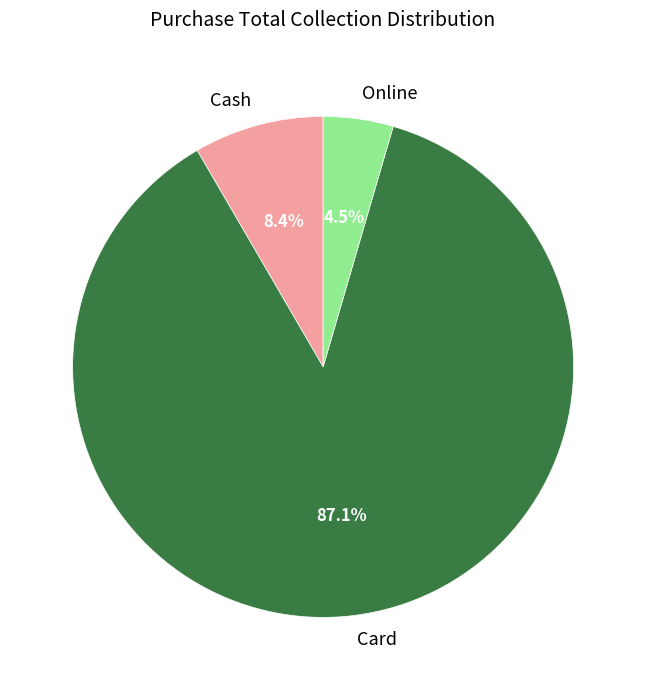

Which slice represents more than half of the pie?

Card